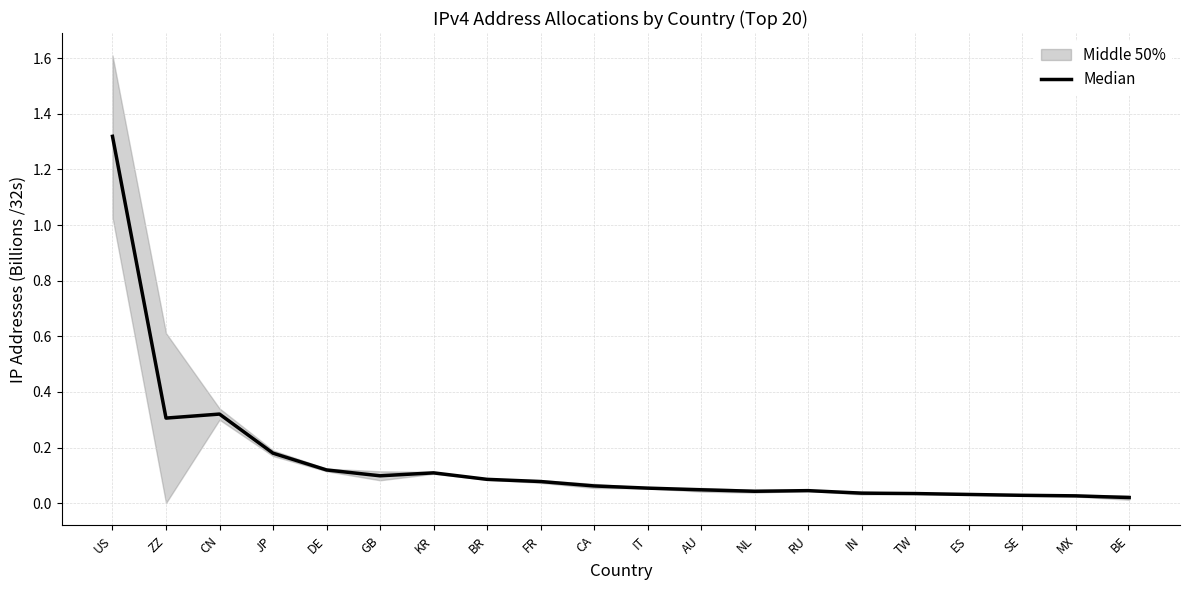

What is the label of the 8th point from the left?

BR